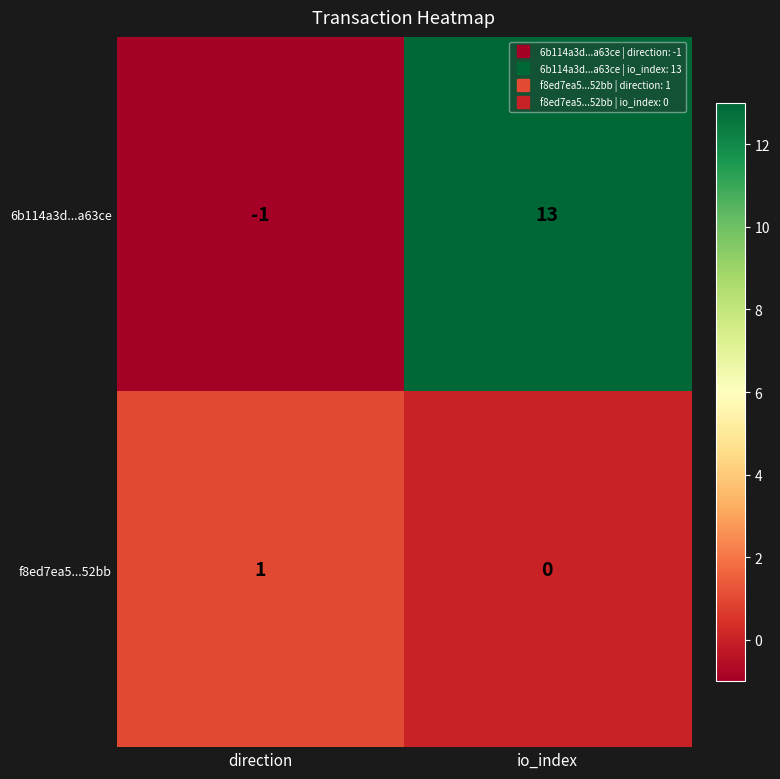

List the series in order of their overall mean, highest first.

6b114a3d...a63ce, f8ed7ea5...52bb